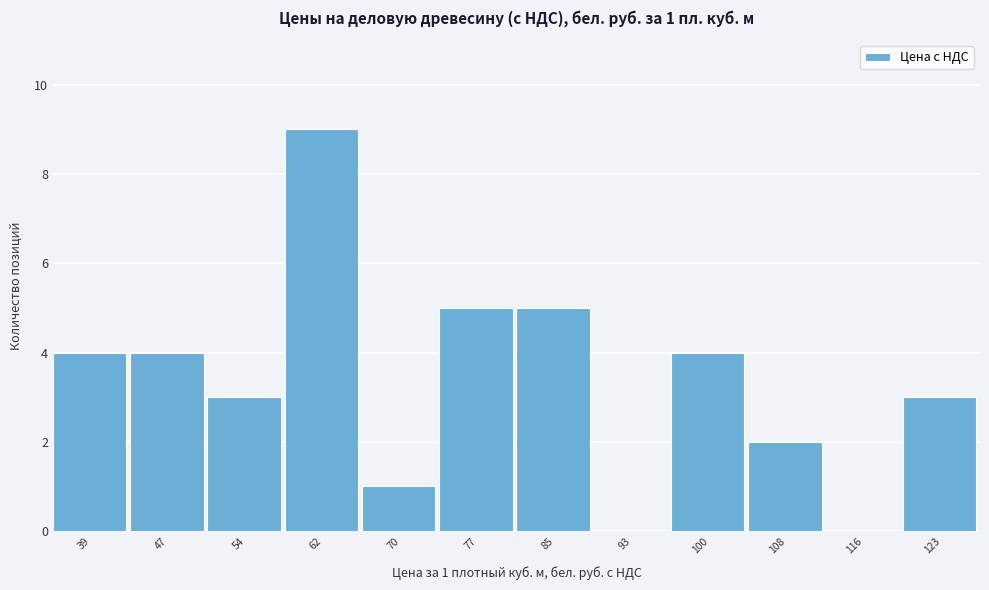

Reading right to left, list all the values displayed in this chart.

123=3	116=0	108=2	100=4	93=0	85=5	77=5	70=1	62=9	54=3	47=4	39=4